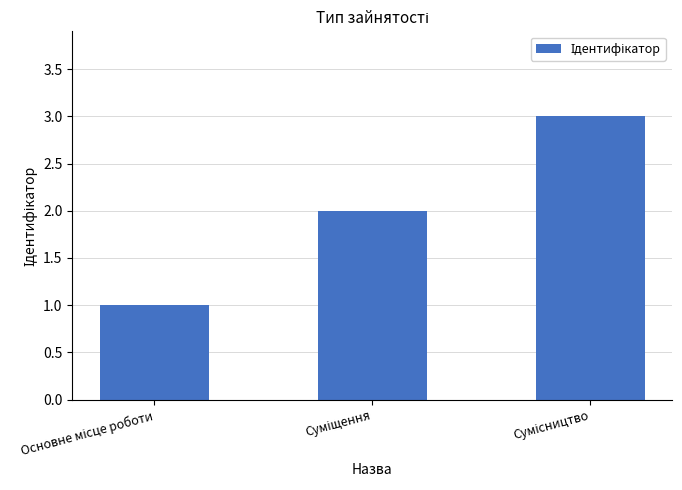

What is the sum of all values?

6